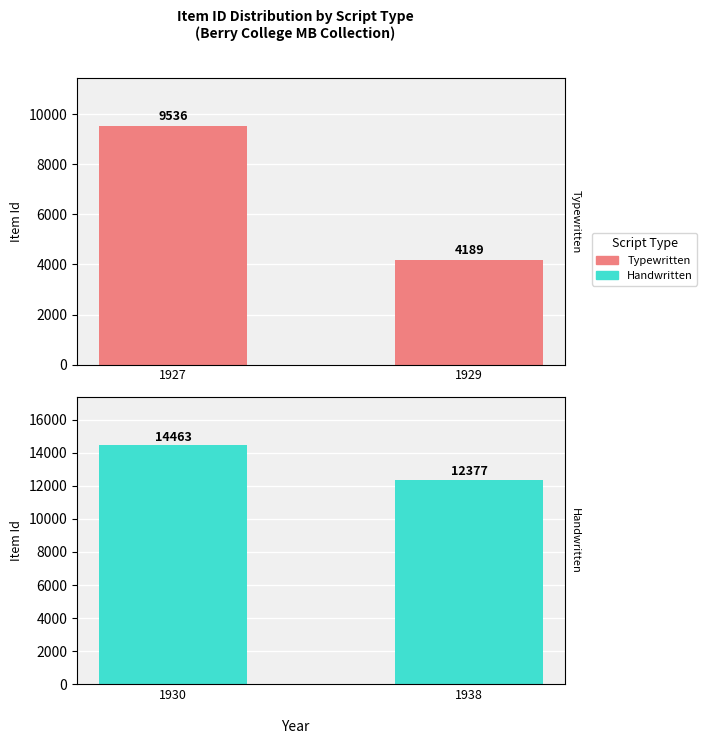

Reading left to right, list all the values displayed in this chart.

Typewritten: 9536	4189
Handwritten: 14463	12377